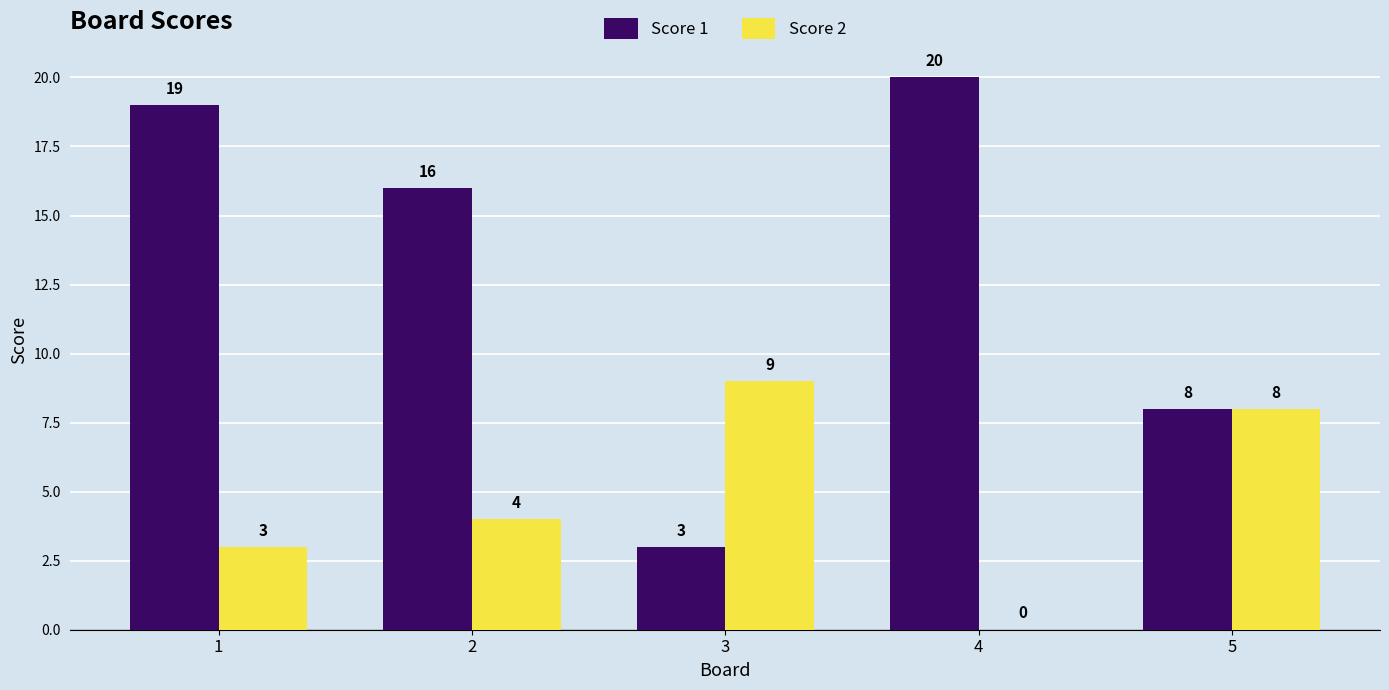

Which series has the largest total across all categories?

Score 1